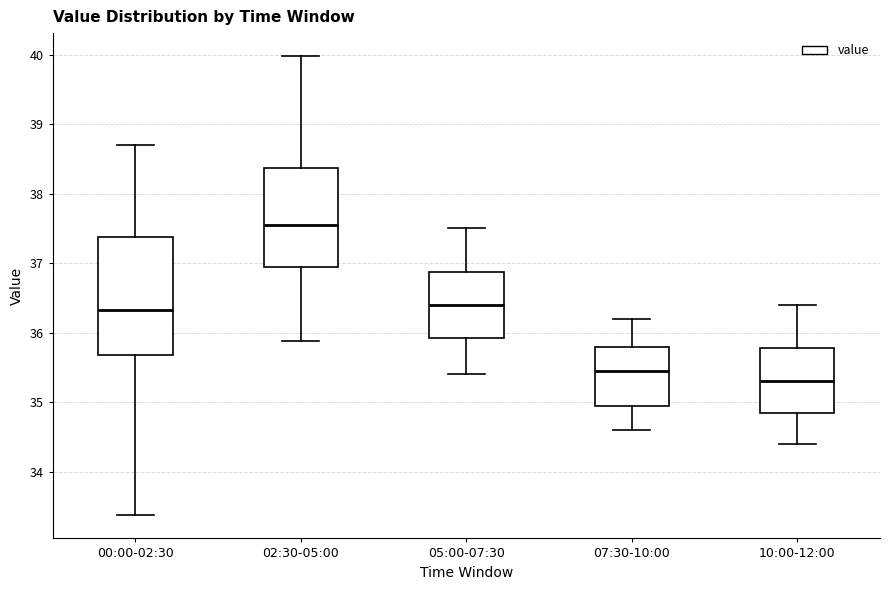

Reading left to right, transcribe this box plot: for each box, give where its median line is, the range the box spans, and where its two whiskers end, as read against the y-axis. The values are not printed on the chart, so give them approximately, as read against the axis.

00:00-02:30: median 36.3, box 35.7 to 37.4, whiskers 33.4 to 38.7
02:30-05:00: median 37.6, box 37.0 to 38.4, whiskers 35.9 to 40.0
05:00-07:30: median 36.4, box 35.9 to 36.9, whiskers 35.4 to 37.5
07:30-10:00: median 35.5, box 35.0 to 35.8, whiskers 34.6 to 36.2
10:00-12:00: median 35.3, box 34.9 to 35.8, whiskers 34.4 to 36.4